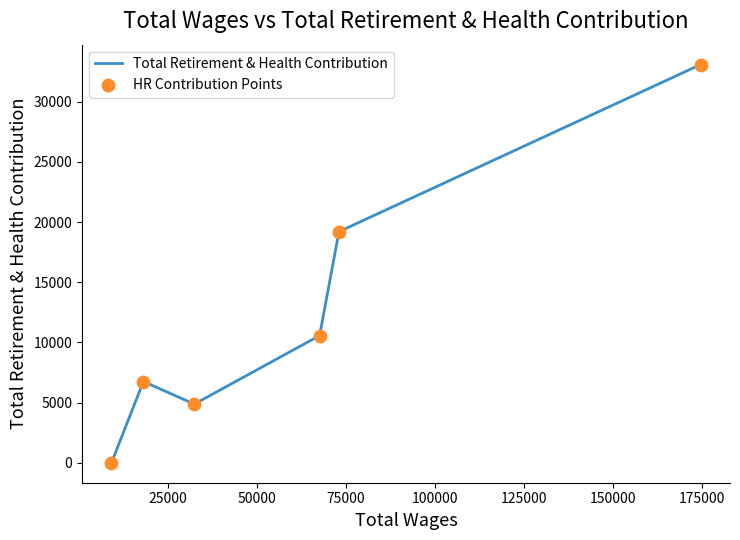

What is the sum of all values?

74472